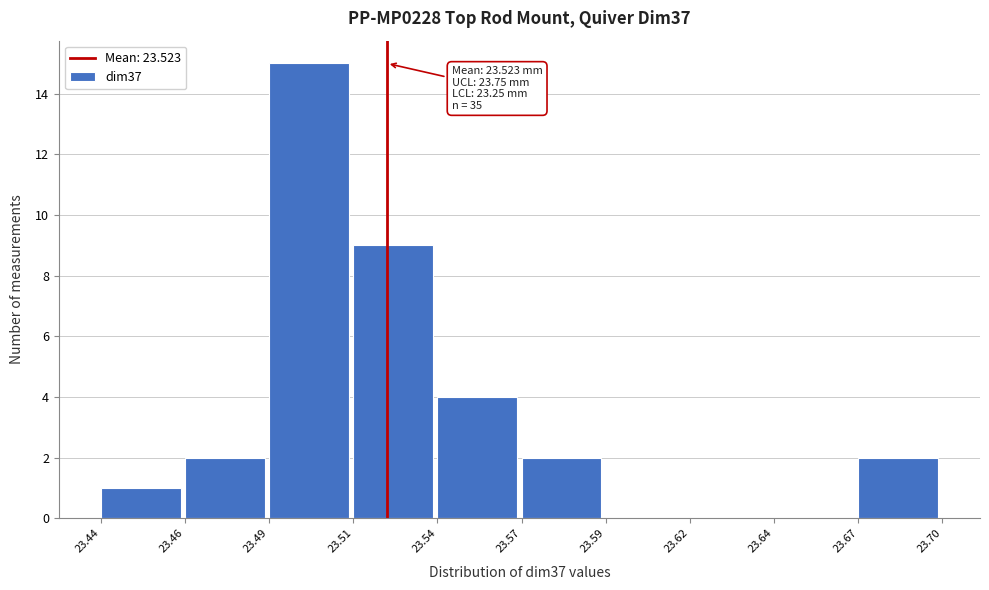

Reading left to right, extract all data points from this chart.

23.44=1	23.46=2	23.49=15	23.51=9	23.54=4	23.57=2	23.59=0	23.62=0	23.64=0	23.67=2